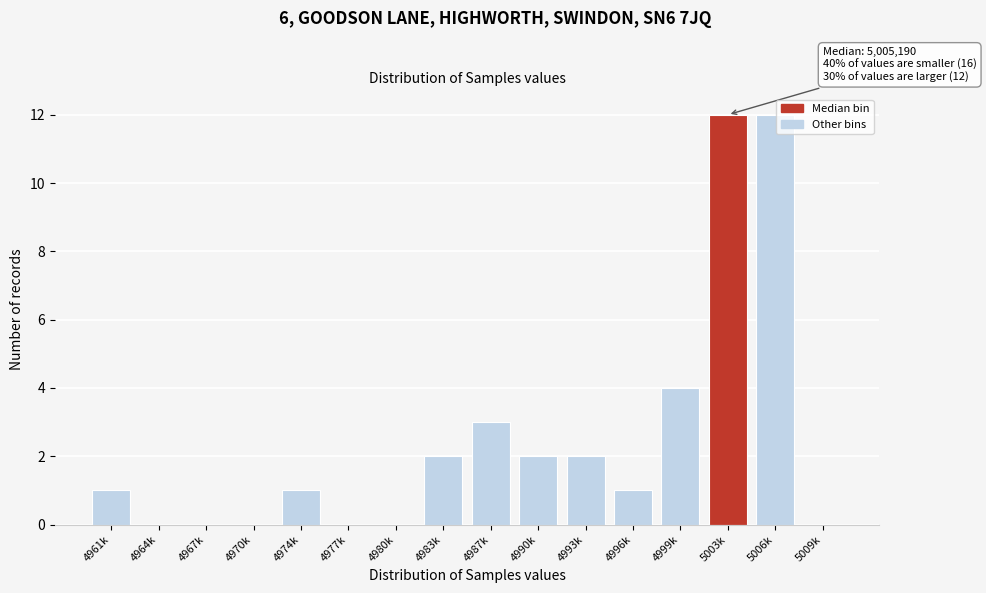

Reading left to right, extract all data points from this chart.

4961k=1	4964k=0	4967k=0	4970k=0	4974k=1	4977k=0	4980k=0	4983k=2	4987k=3	4990k=2	4993k=2	4996k=1	4999k=4	5003k=12	5006k=12	5009k=0